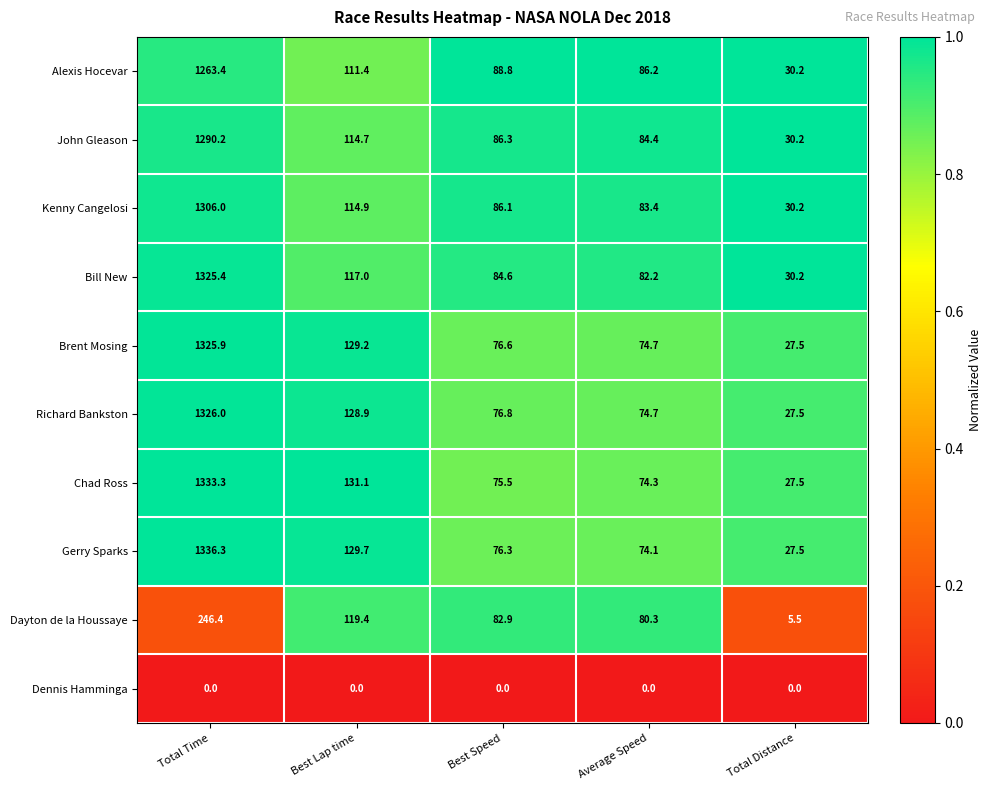

Is it true that Brent Mosing equals 76.6 at Best Speed?

True